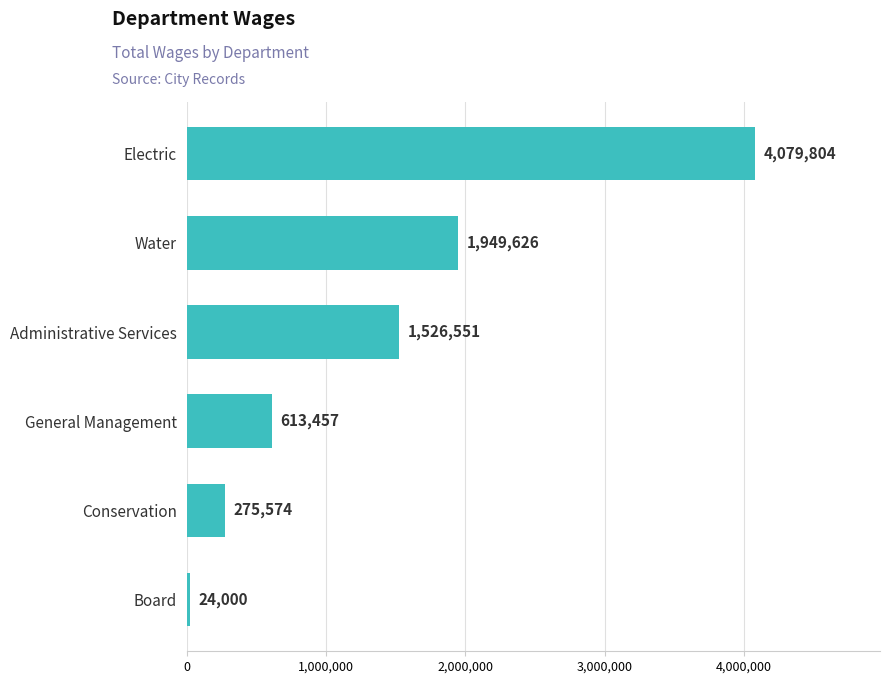

What position from the bottom is Board?

1